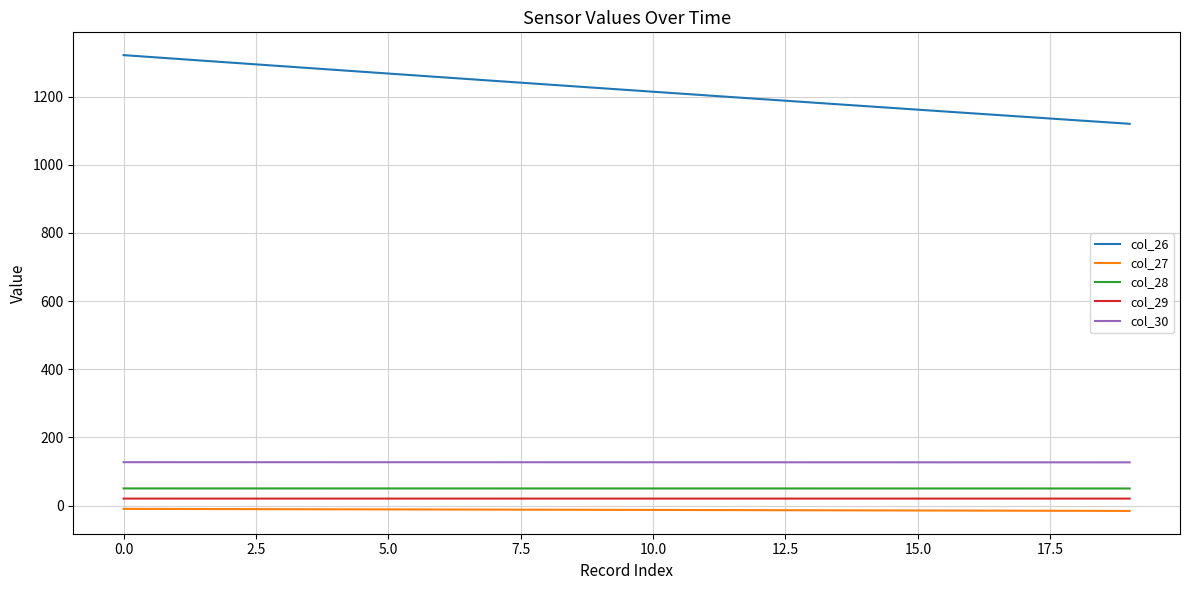

What is the maximum value for col_28?

50.4